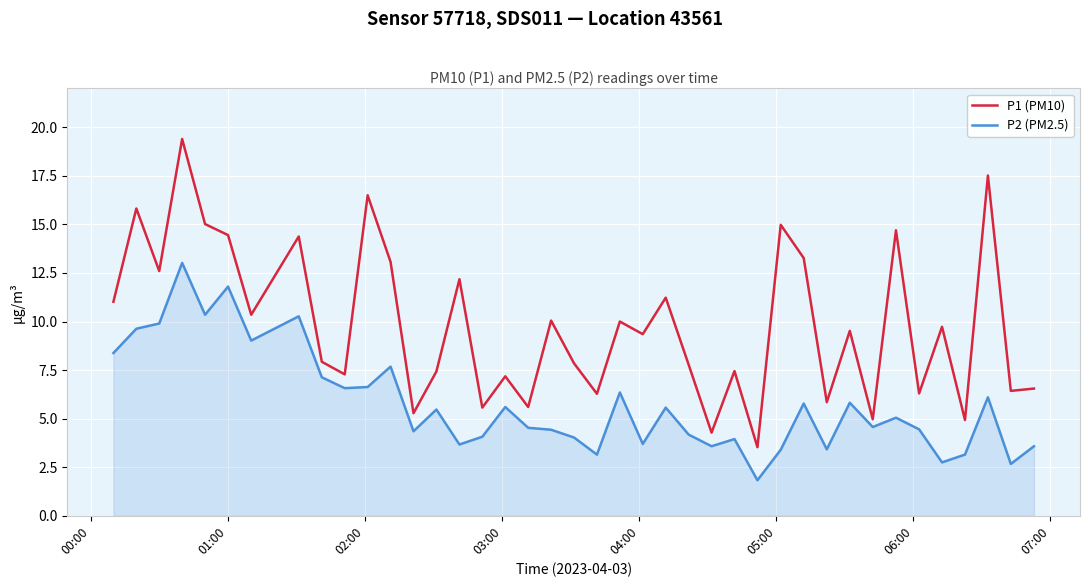

List the series in order of their peak value, highest first.

P1 (PM10), P2 (PM2.5)